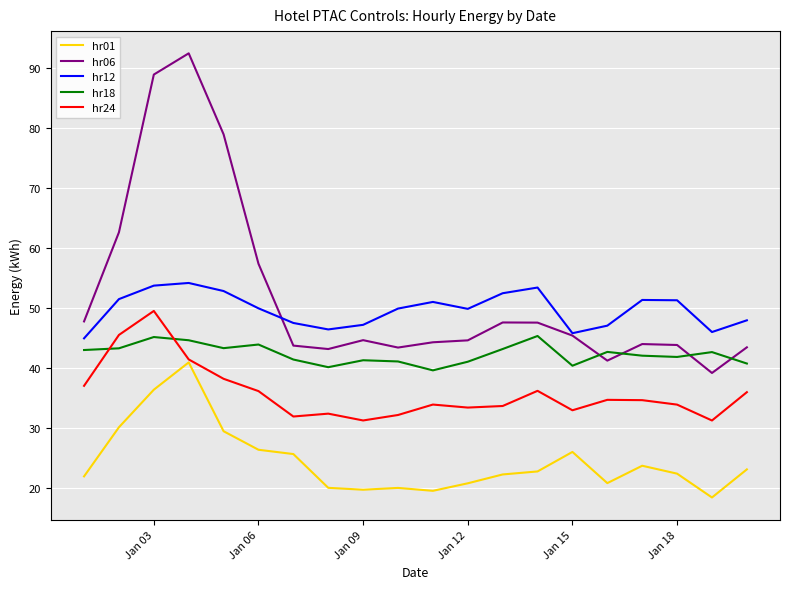

Which series has the widest spread of values?

hr06